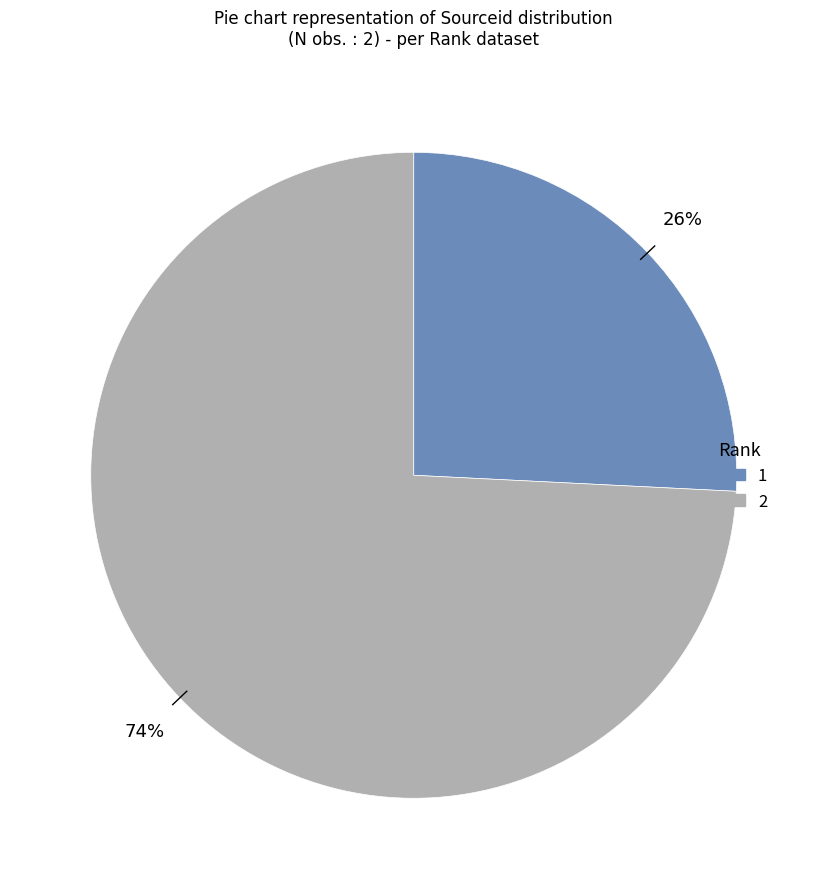

Count the number of slices in the pie.

2